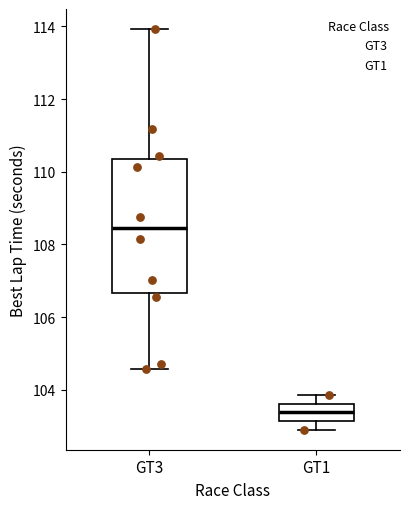

Which box's median line is the lowest?

GT1